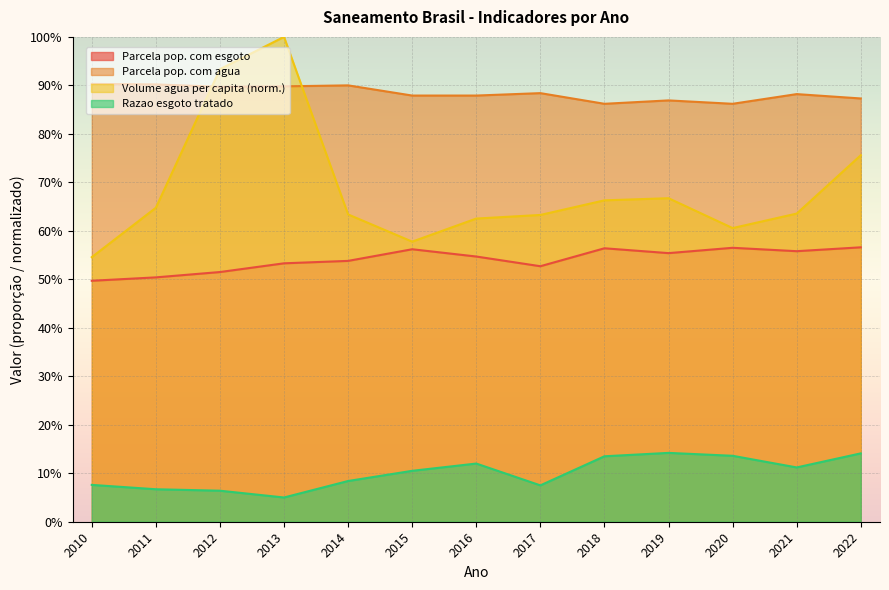

List the series in order of their peak value, lowest first.

Razao esgoto tratado, Parcela pop. com esgoto, Parcela pop. com agua, Volume agua per capita (L/dia)